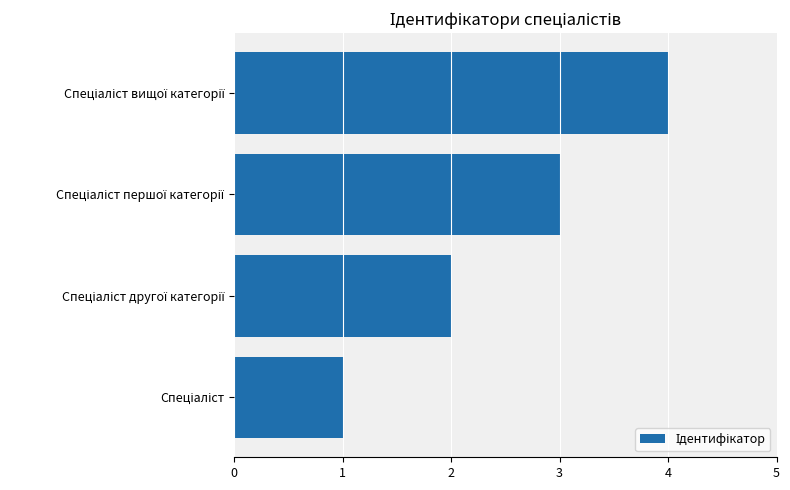

What is the difference between the maximum and minimum values?

3